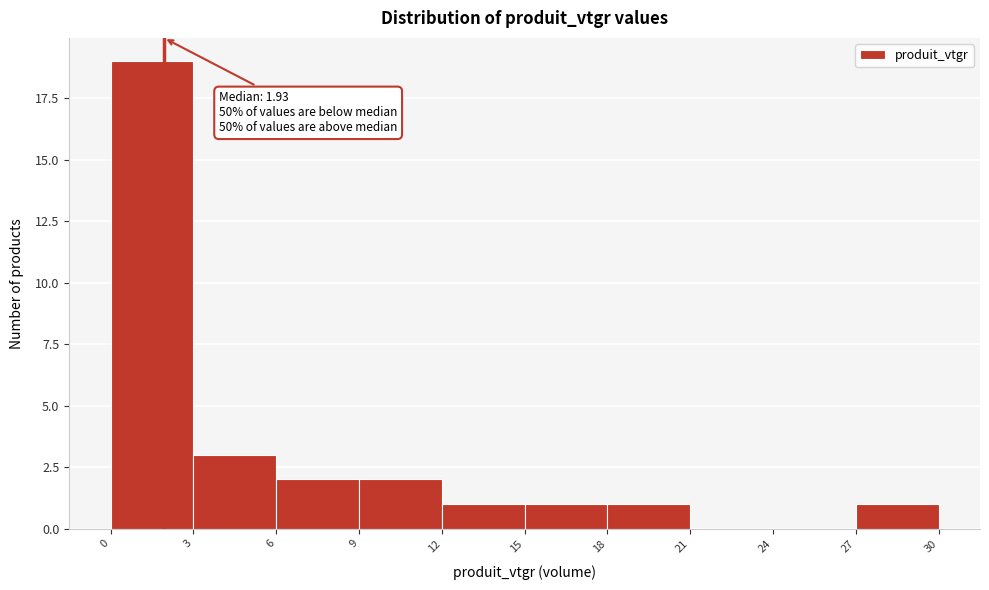

Over which range of the x-axis is the bar tallest?

0 to 3